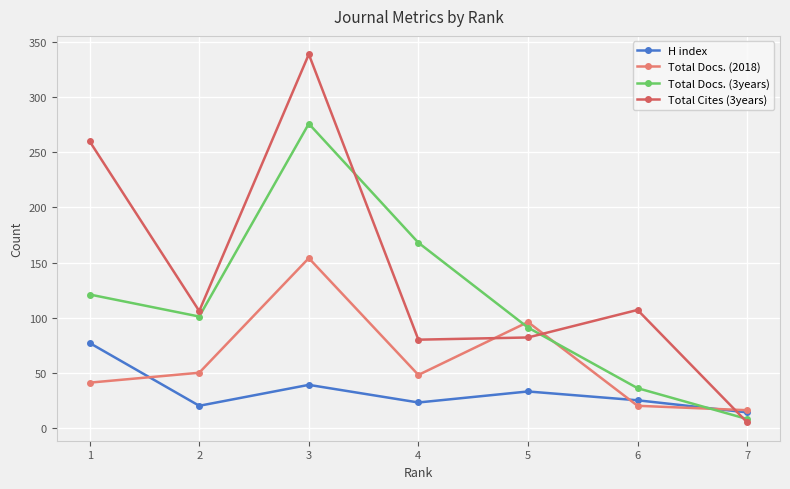

How many series are shown in this chart?

4